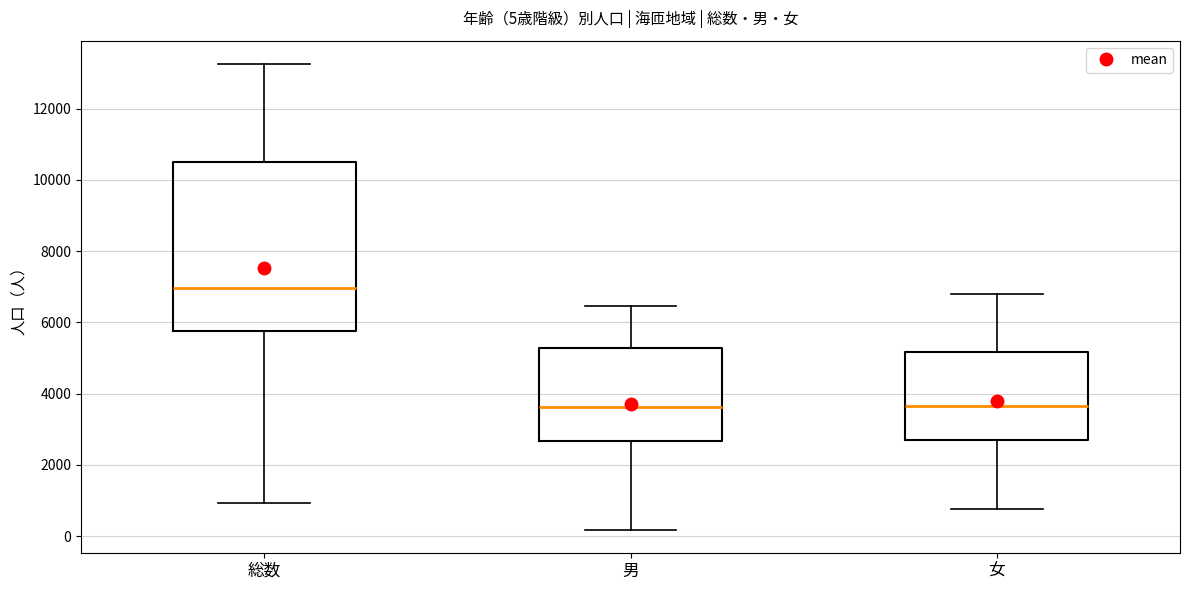

Which box has the highest median line?

総数